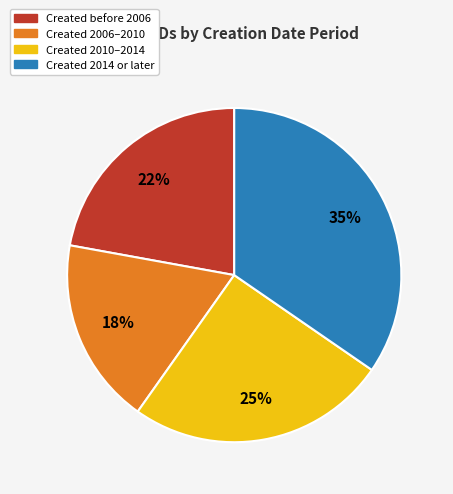

To the nearest percent, what is the average slice percentage?

25%